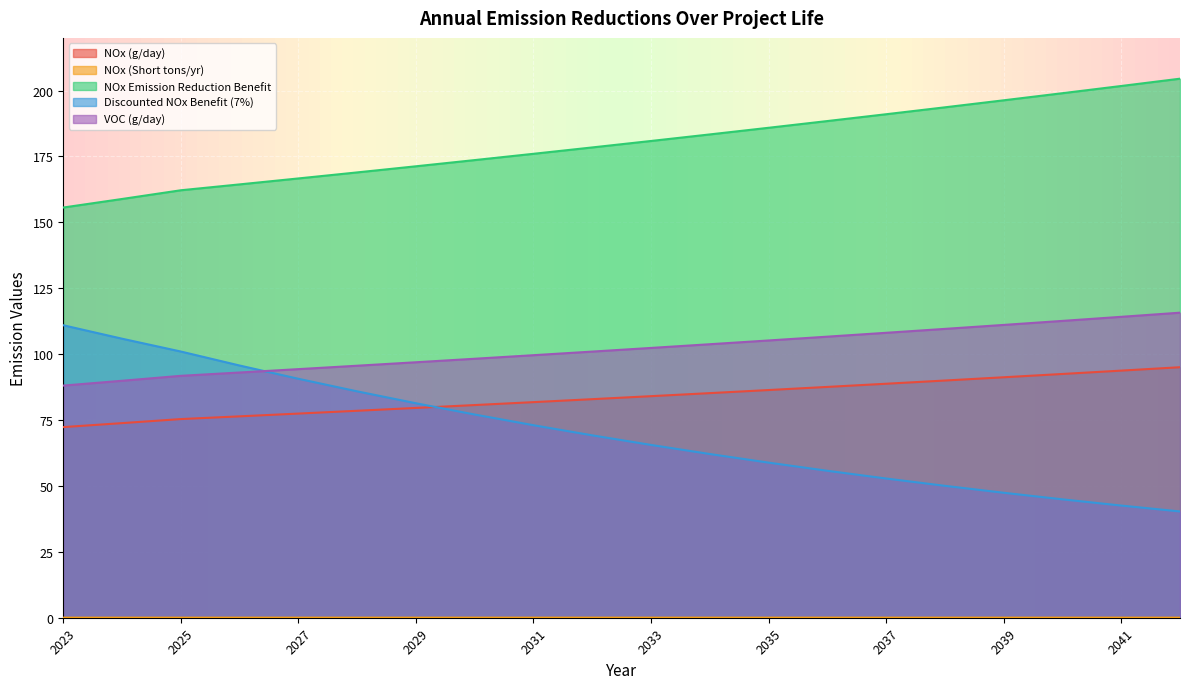

What is the maximum value for Discounted NOx Benefit (7%)?

111.0